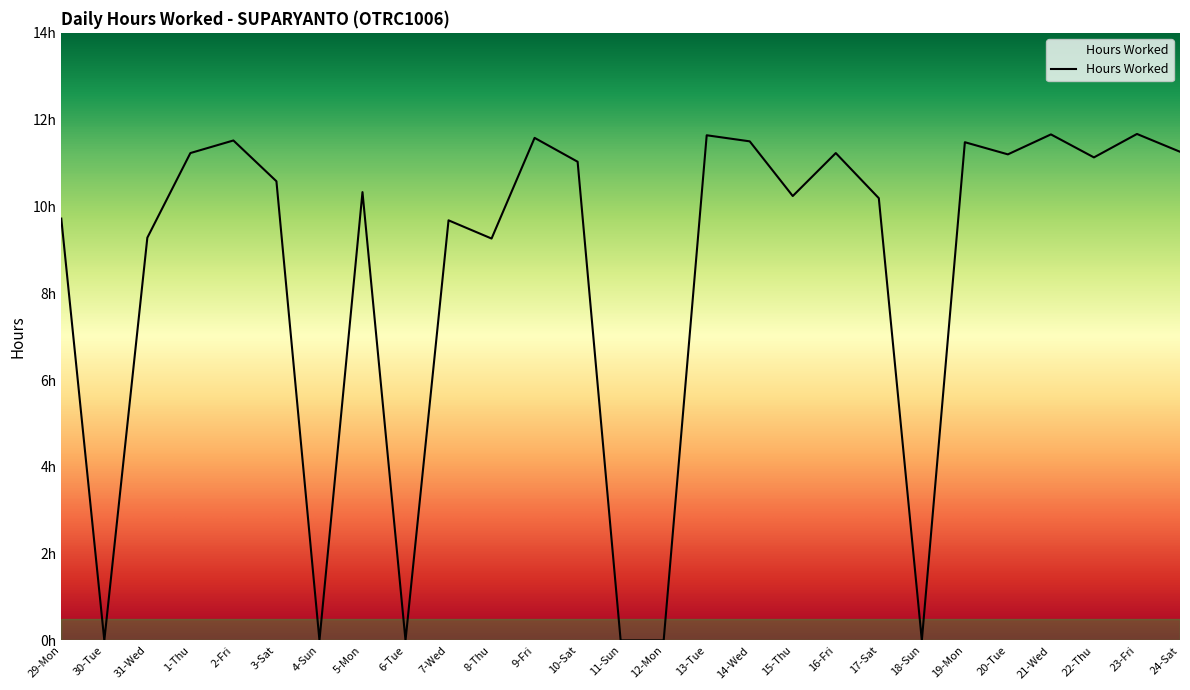

Reading right to left, what are all the values shown in this chart?

11.3	11.7	11.1	11.7	11.2	11.5	0.0	10.2	11.2	10.2	11.5	11.6	0.0	0.0	11.0	11.6	9.3	9.7	0.0	10.3	0.0	10.6	11.5	11.2	9.3	0.0	9.7